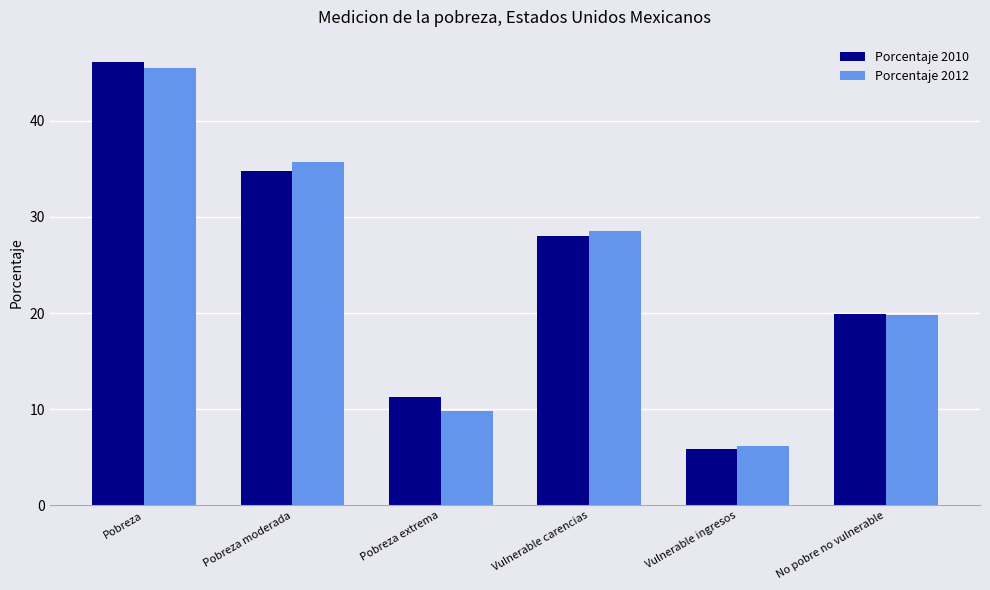

How many bars are there in total?

12